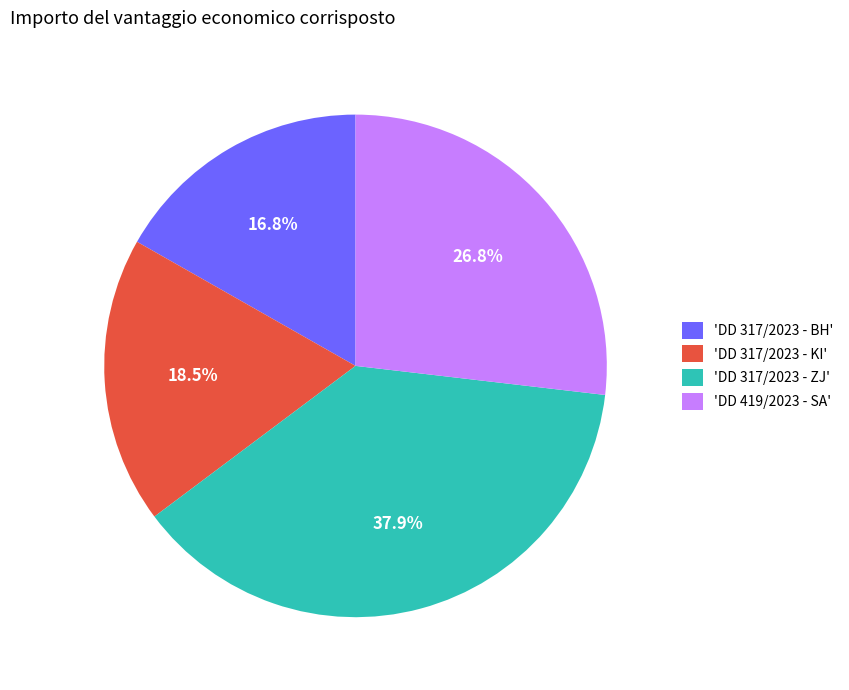

Count the number of slices in the pie.

4